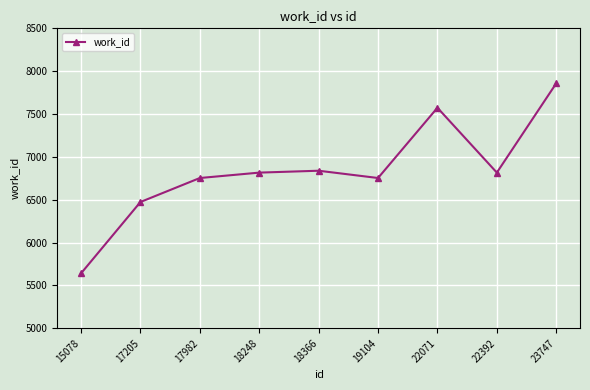

Is this an area chart (filled region under the line)?

No